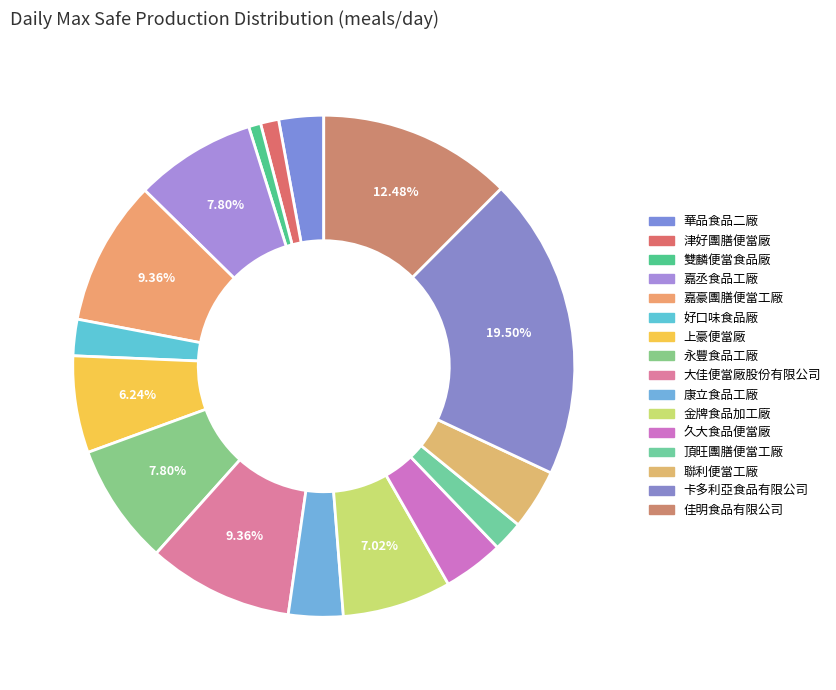

What is the largest slice in the pie chart?

卡多利亞食品有限公司